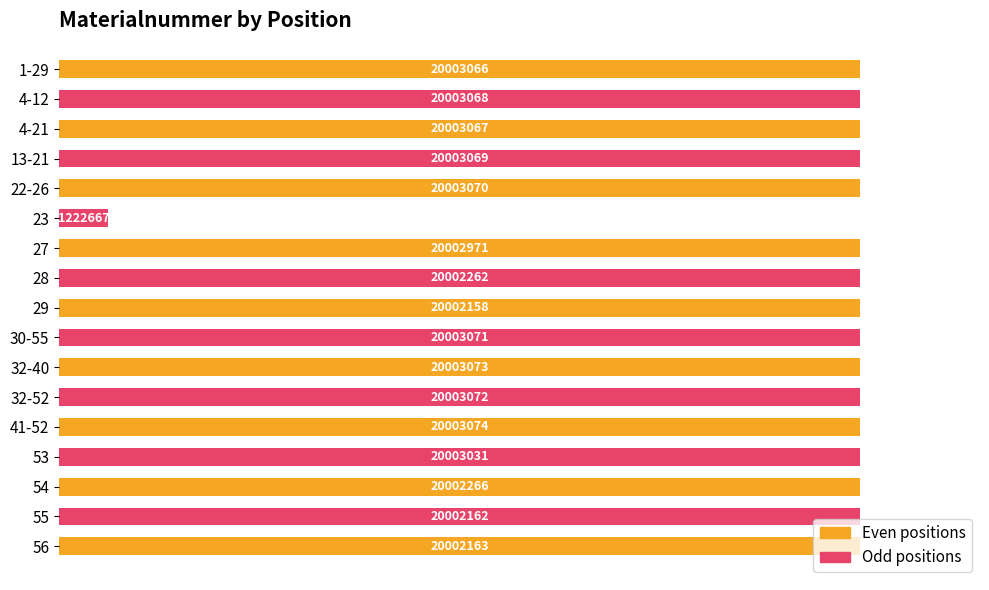

How many bars are there in total?

17